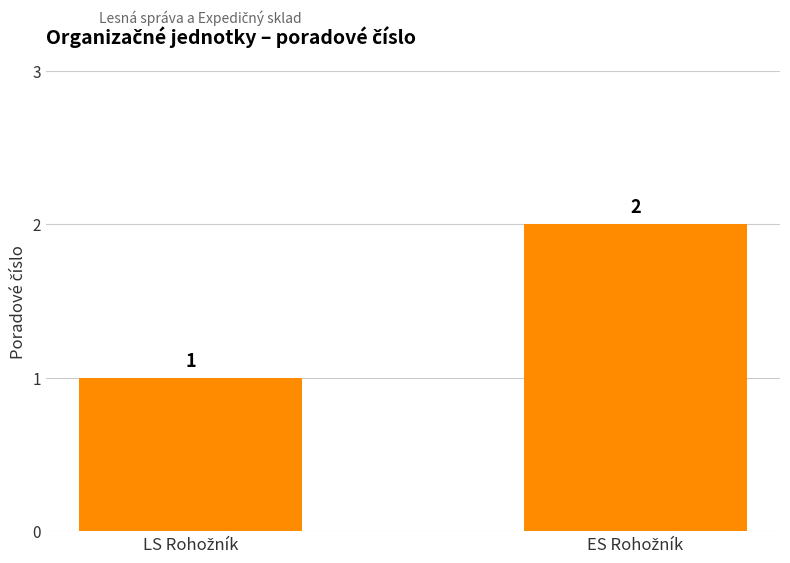

What is the value of the 2nd bar from the left?

2